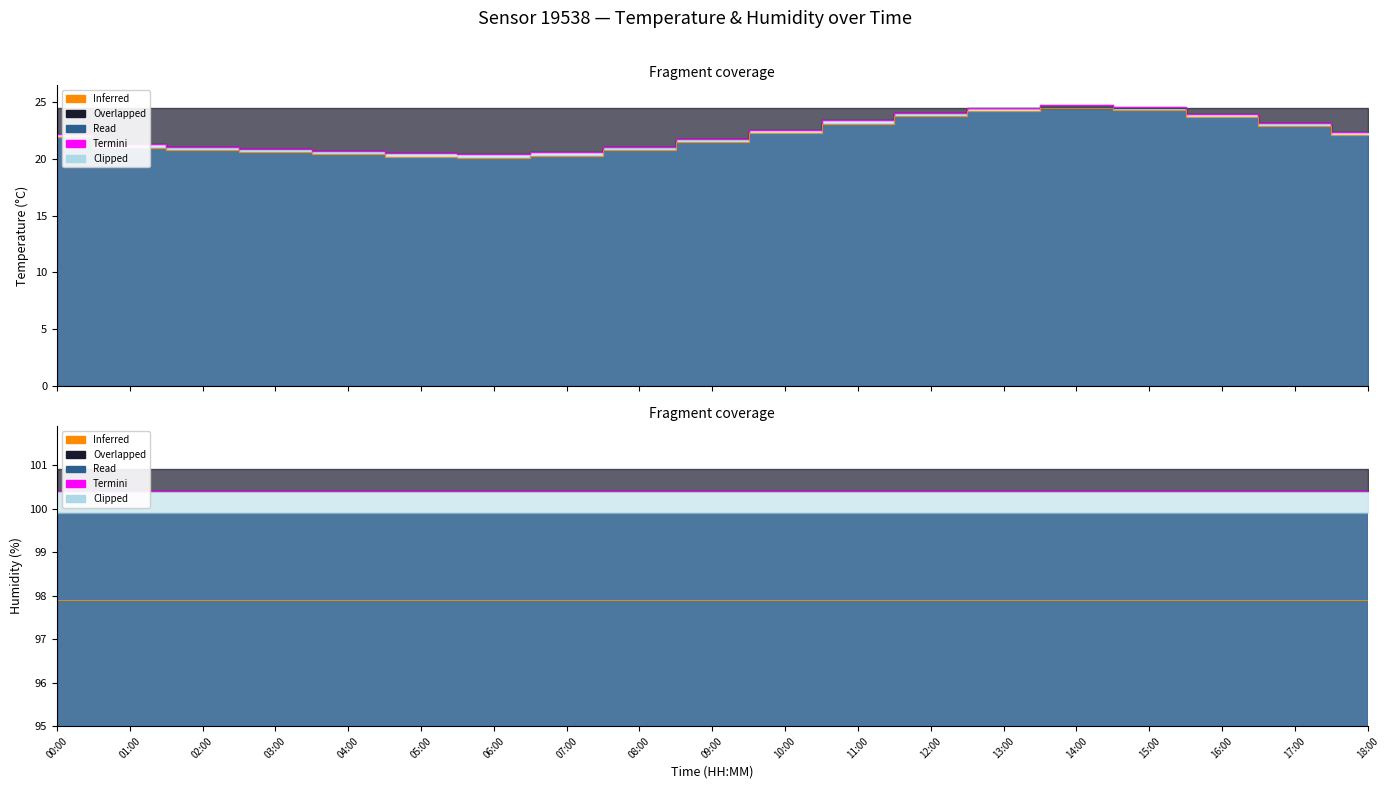

True or false: Termini and Inferred cross at least once.

False